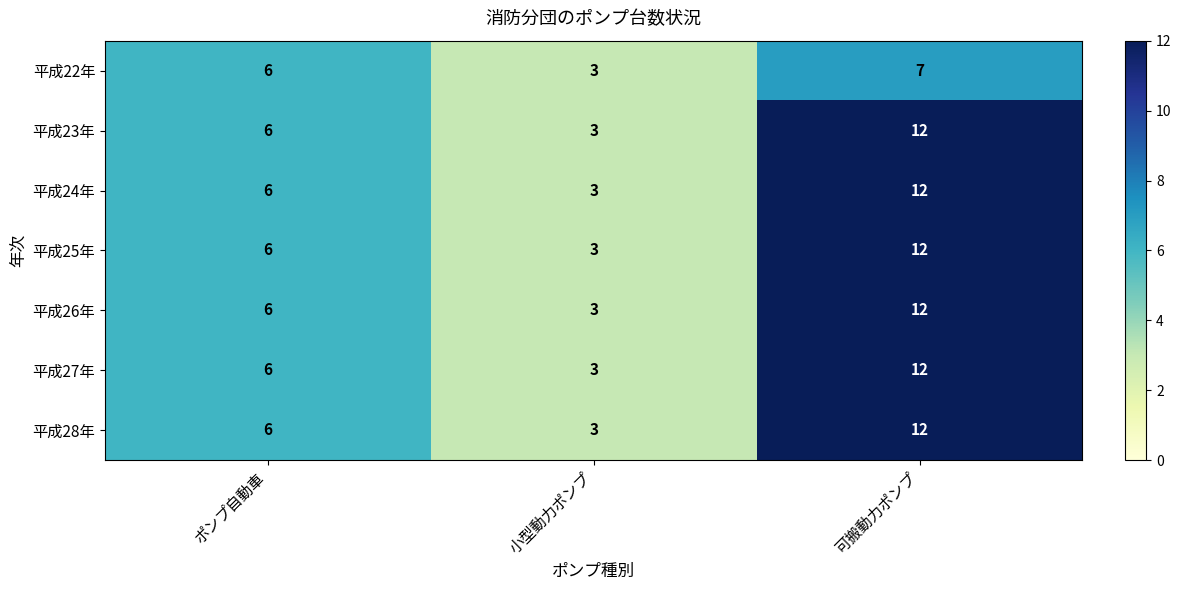

The value of 平成25年 at ポンプ自動車 is 6. True or false?

True